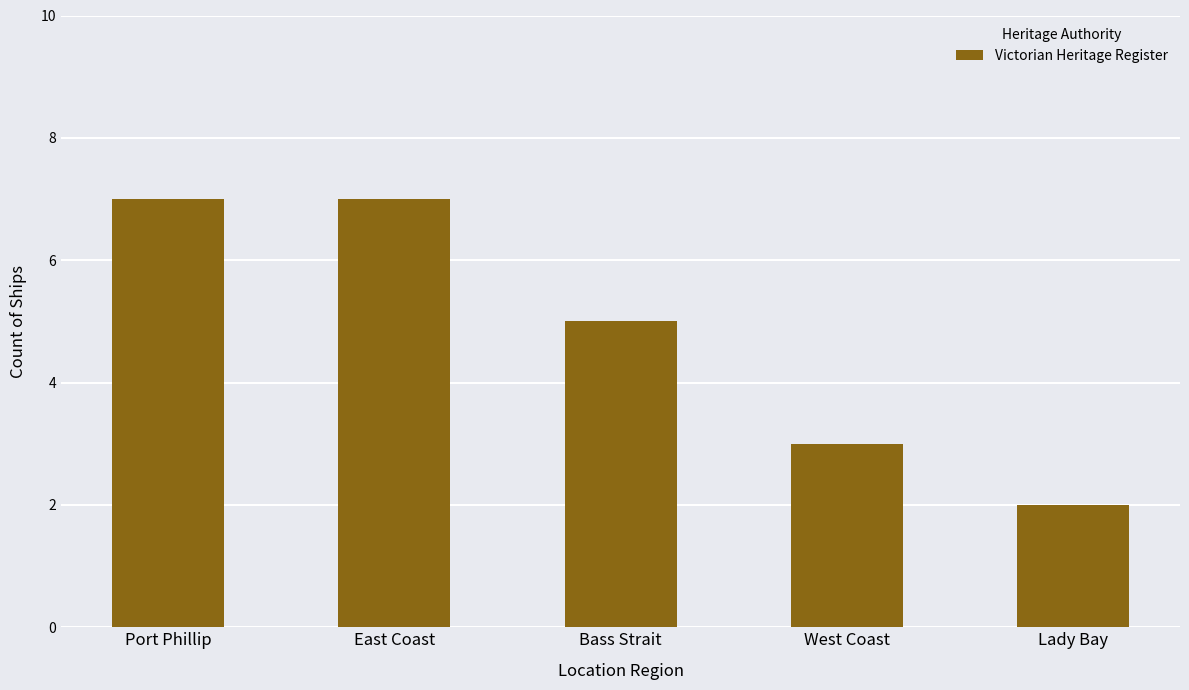

What is the label of the 1st bar from the right?

Lady Bay